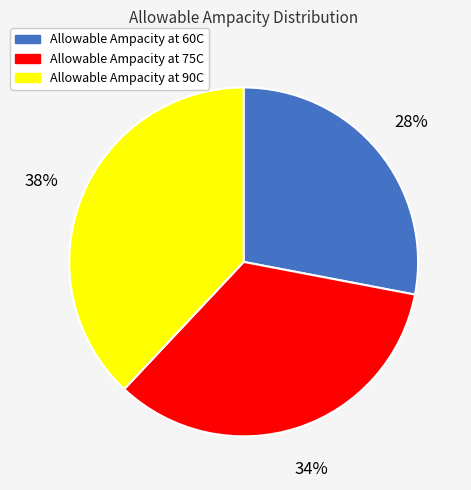

Is it true that Allowable Ampacity at 60C is 15% of the pie?

False